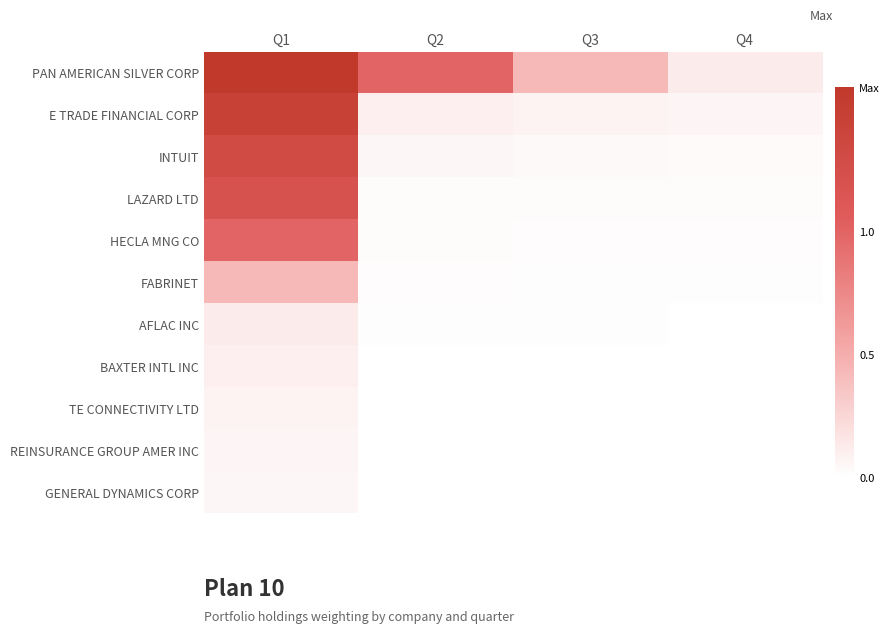

Between Q4 and Q1, which is larger?

Q1